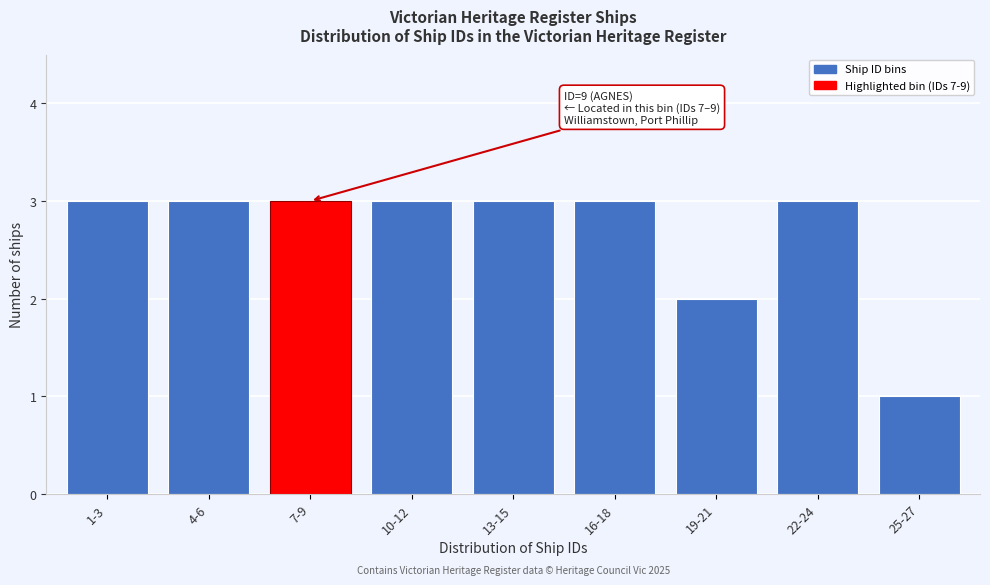

Reading left to right, extract all data points from this chart.

1-3=3	4-6=3	7-9=3	10-12=3	13-15=3	16-18=3	19-21=2	22-24=3	25-27=1